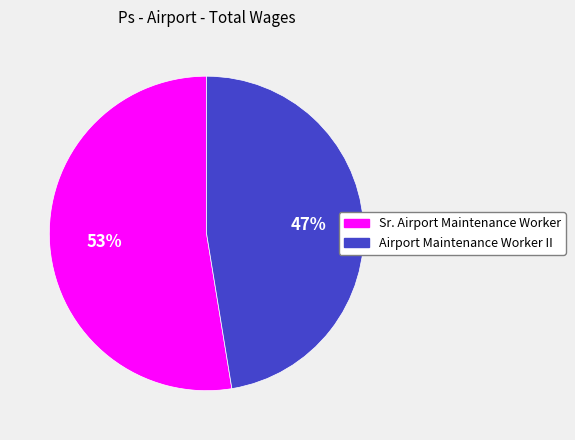

To the nearest percent, what percentage of the pie is Airport Maintenance Worker II?

47%